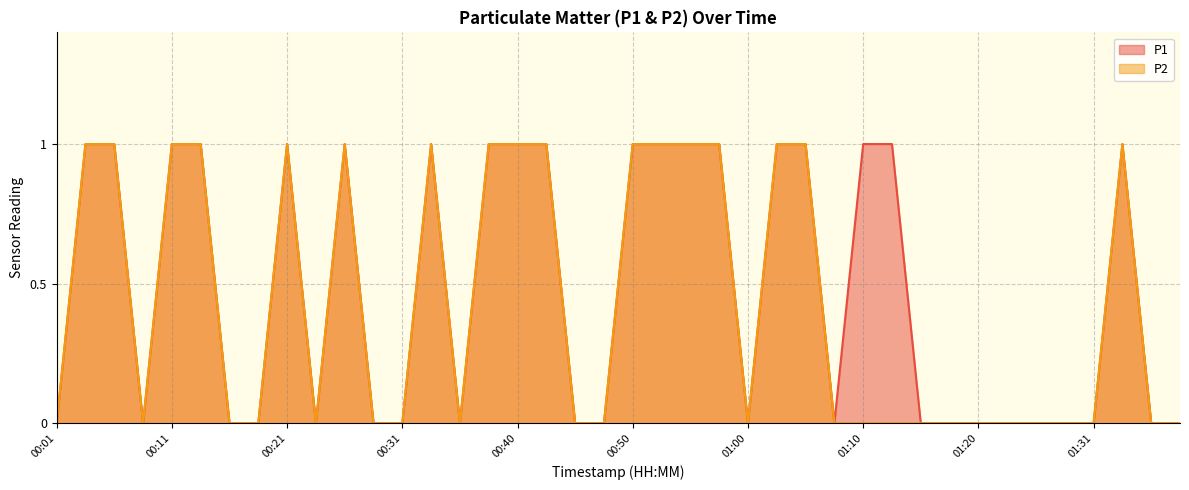

The value of P2 at 00:18 is 0. True or false?

False